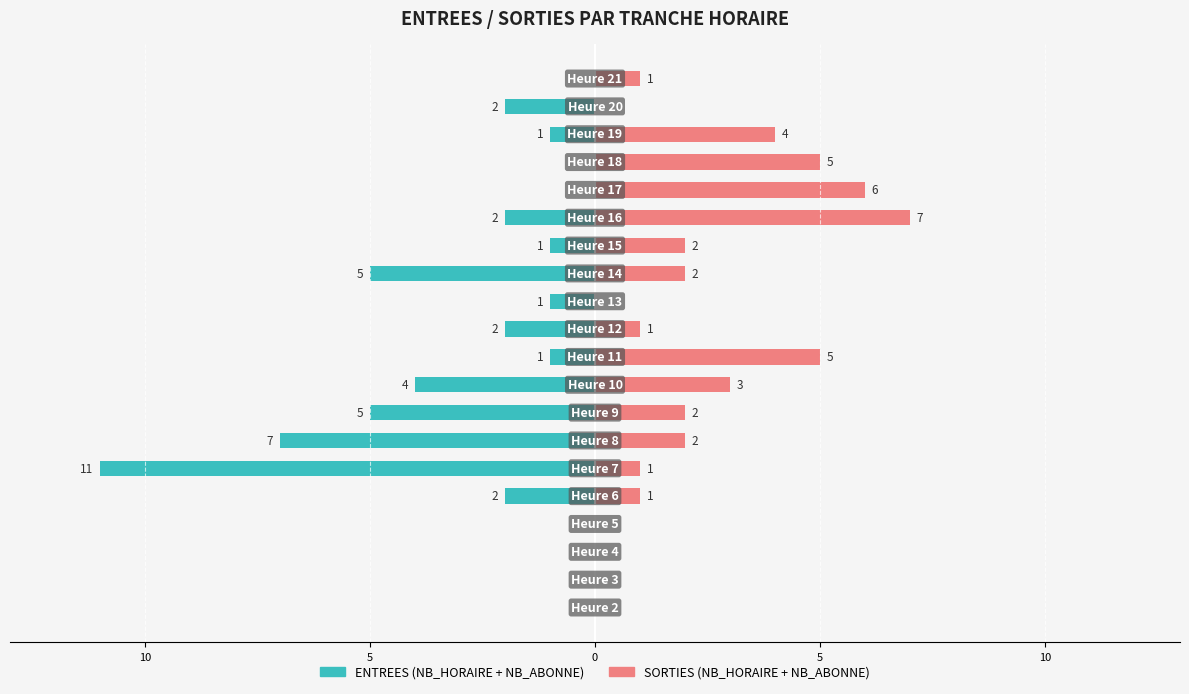

Reading left to right, what are all the values shown in this chart?

ENTREES: 0	0	0	0	-2	-11	-7	-5	-4	-1	-2	-1	-5	-1	-2	0	0	-1	-2	0
SORTIES: 0	0	0	0	1	1	2	2	3	5	1	0	2	2	7	6	5	4	0	1